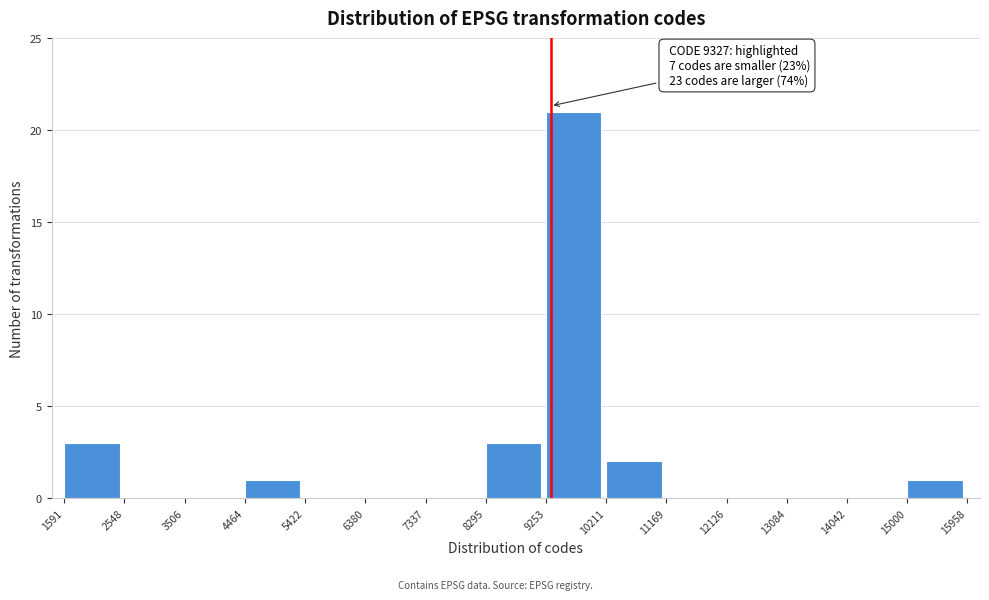

Over which range of the x-axis is the bar tallest?

9253 to 10211